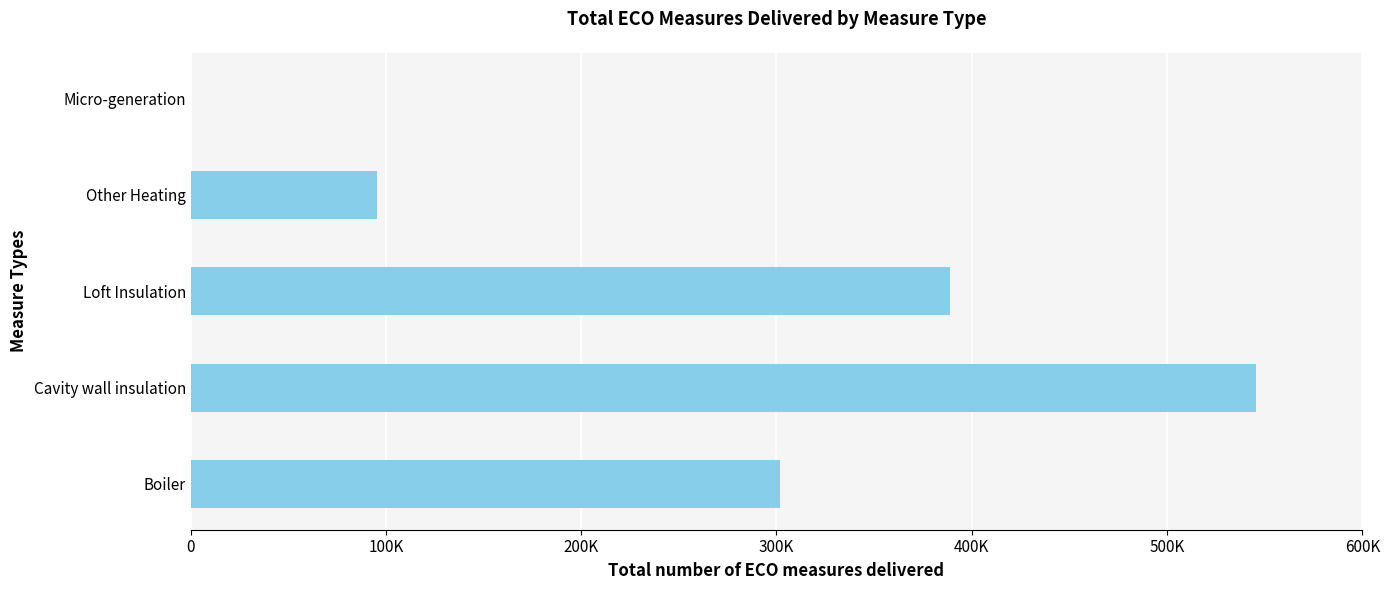

What is the sum of all values?

1331602